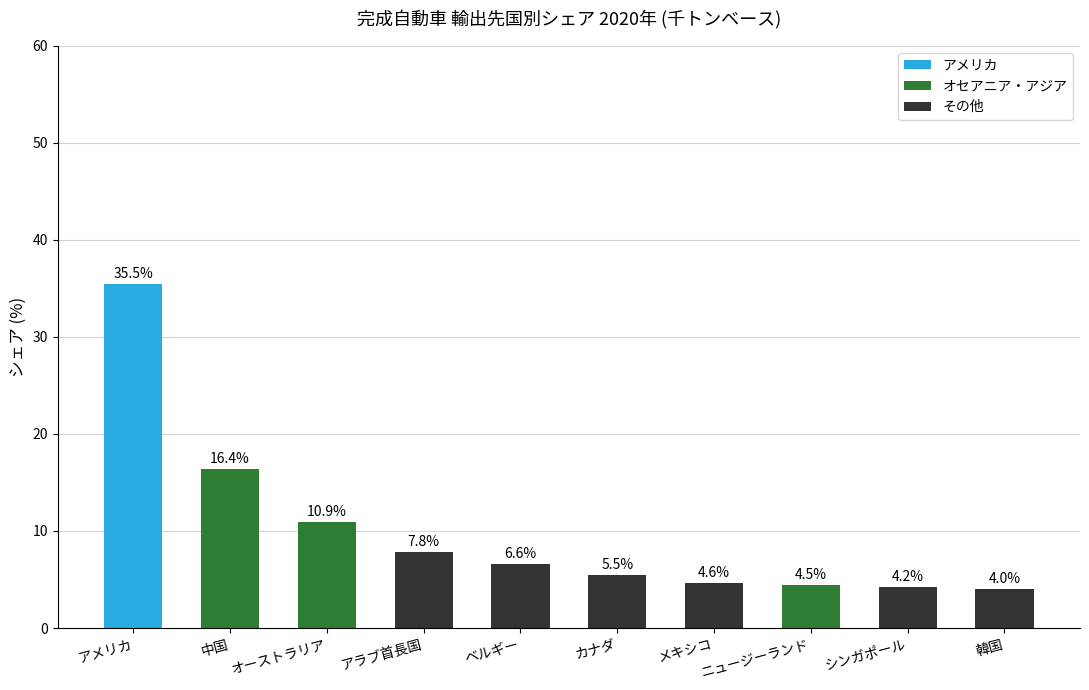

Does the chart contain stacked bars?

No